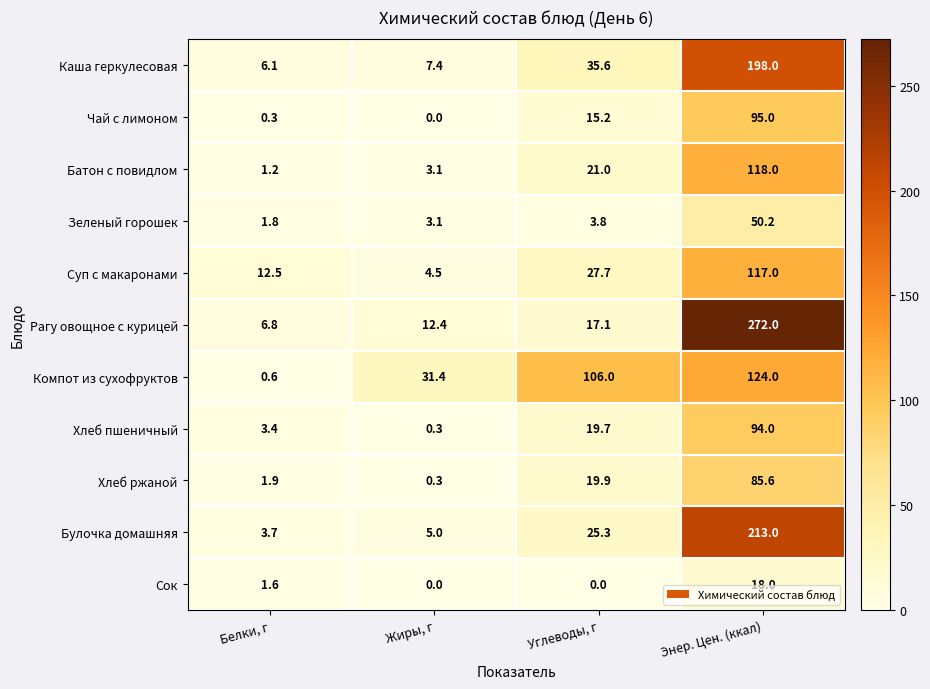

At which category is the sum across all series the highest?

Энер. Цен. (ккал)